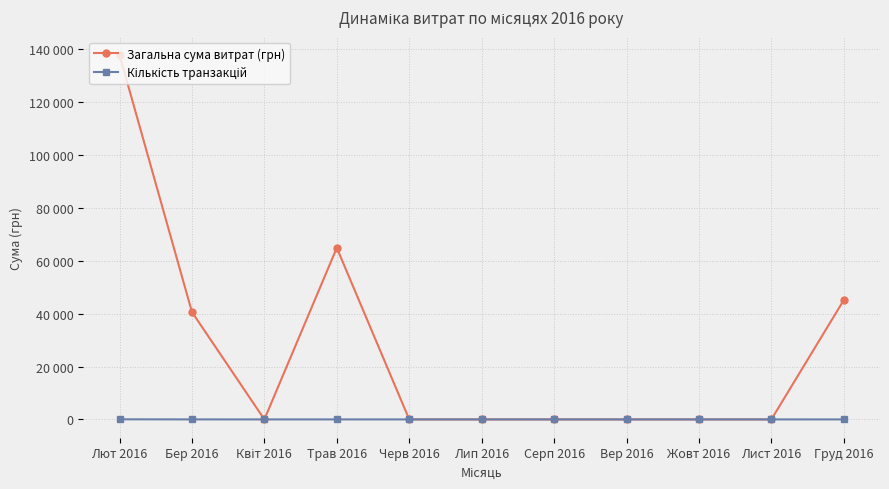

Does the chart have visible grid lines?

Yes